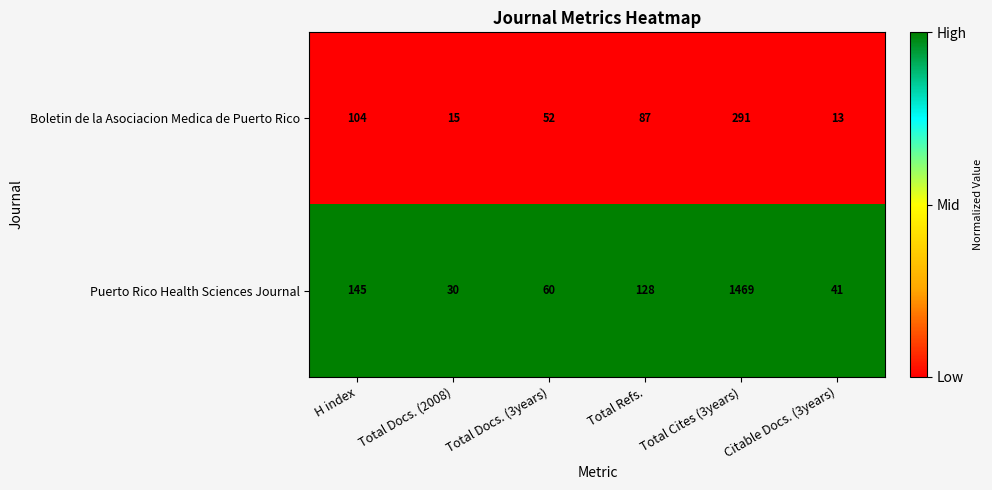

At which category is the sum across all series the highest?

Total Cites (3years)